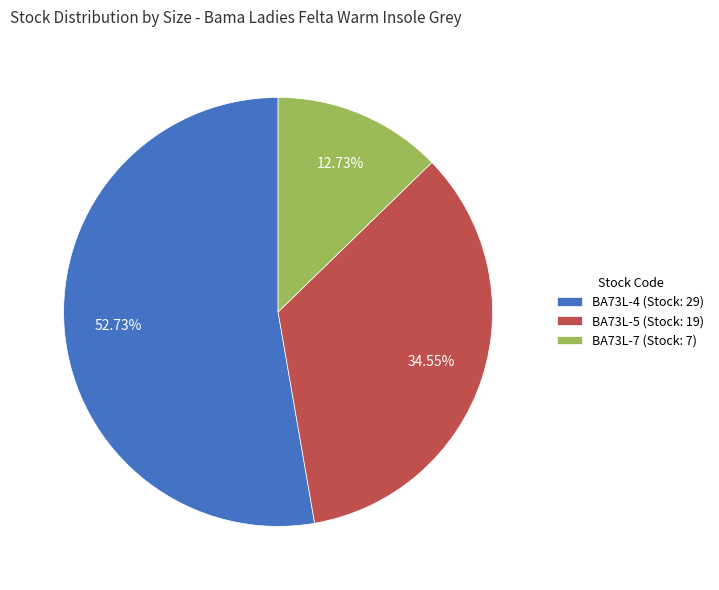

Does BA73L-4 account for over 50% of the chart?

Yes